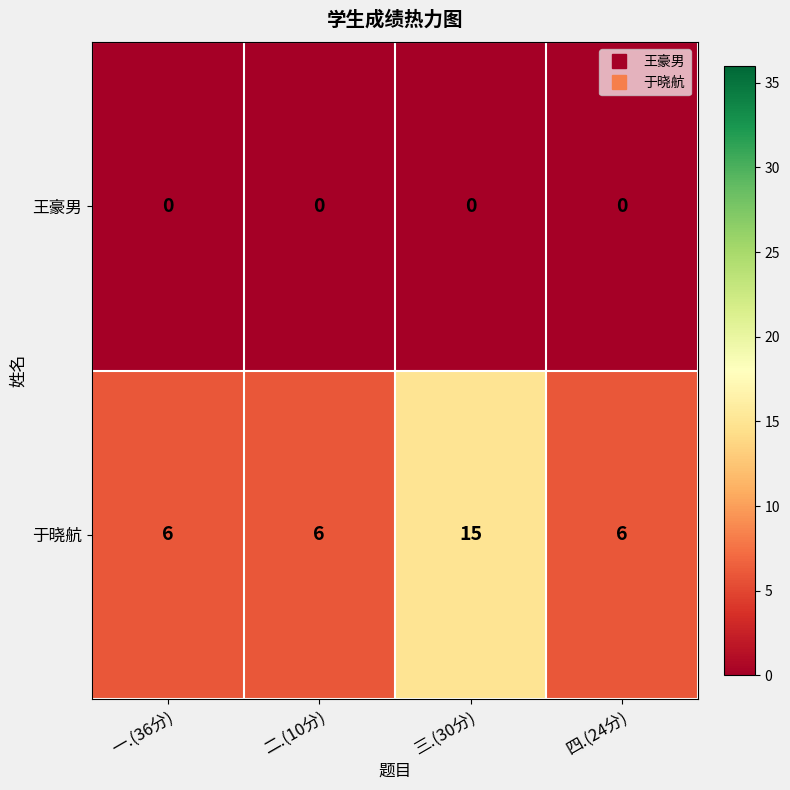

What is the spread (max minus min) of values at 一.(36分)?

6